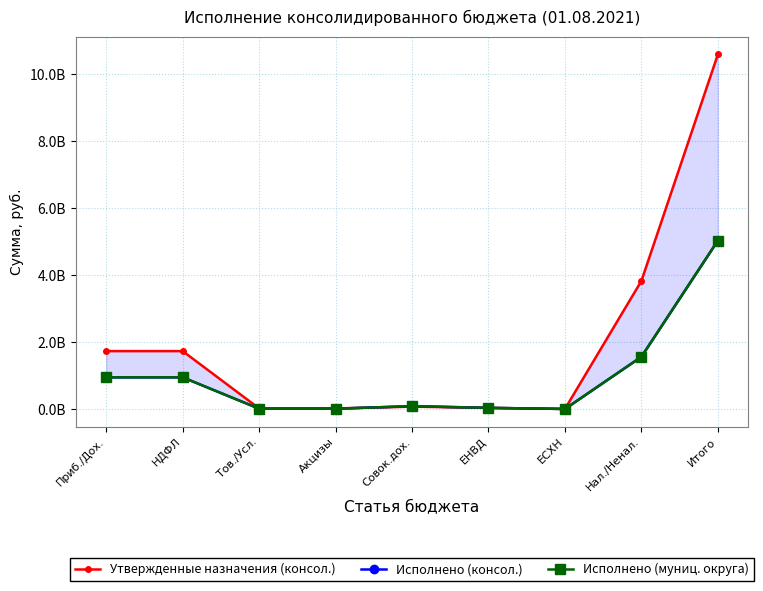

Where does the Исполнено (консол.) series first go above 87322392?

Приб./Дох.